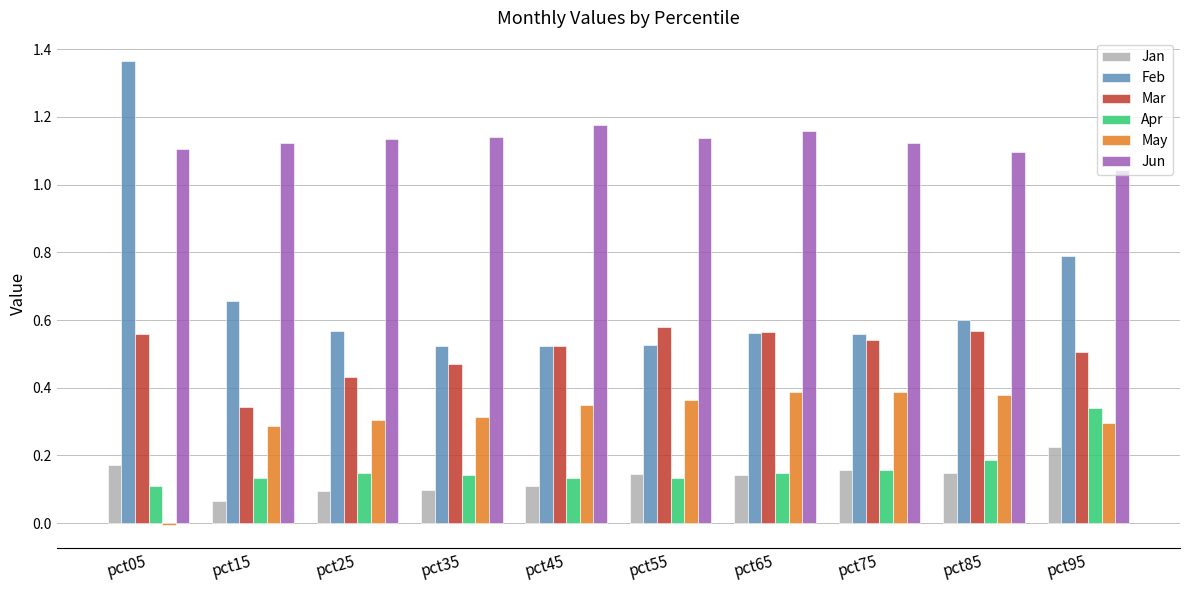

What is the sum of all May values?

3.1